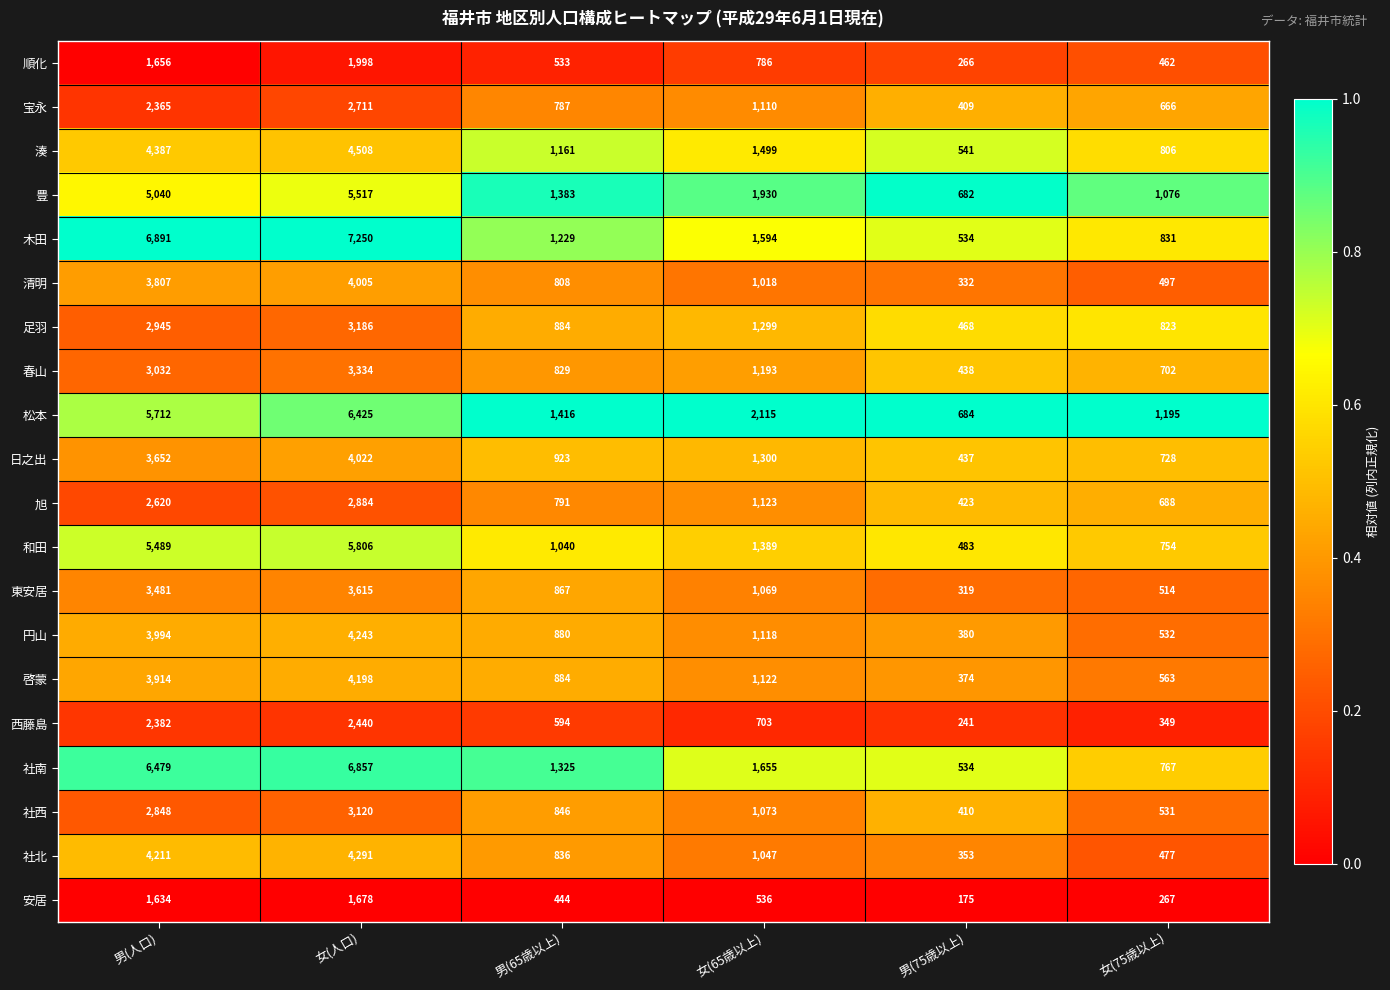

What is the difference between the 社西 values at 女(75歳以上) and 男(65歳以上)?

315